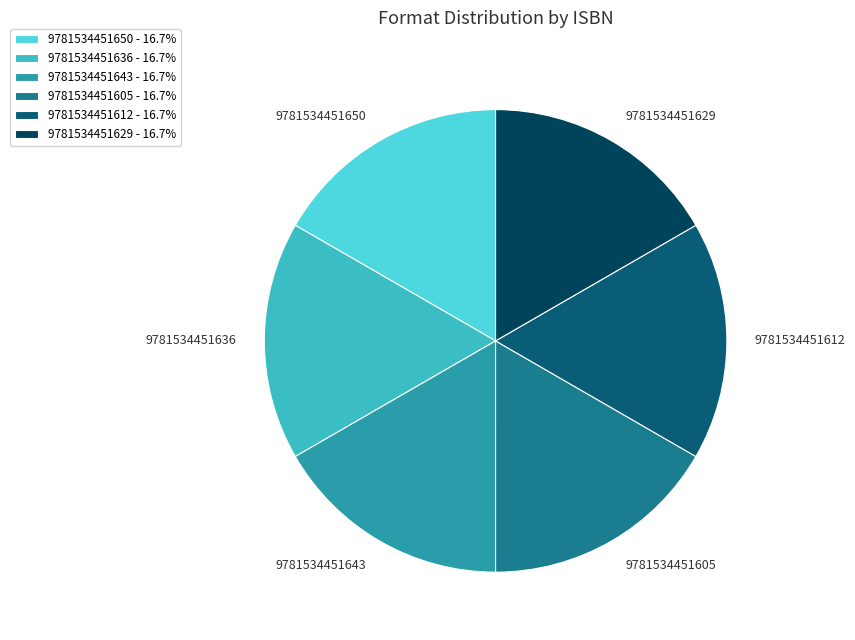

To the nearest percent, what is the combined percentage of 9781534451612 and 9781534451629?

33%